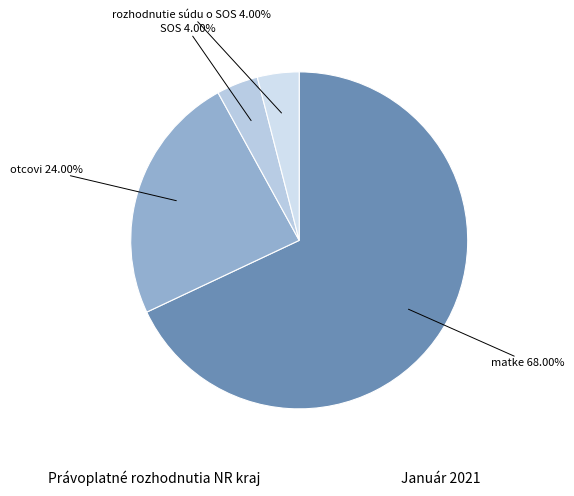

To the nearest percent, what percentage of the pie is SOS?

4%